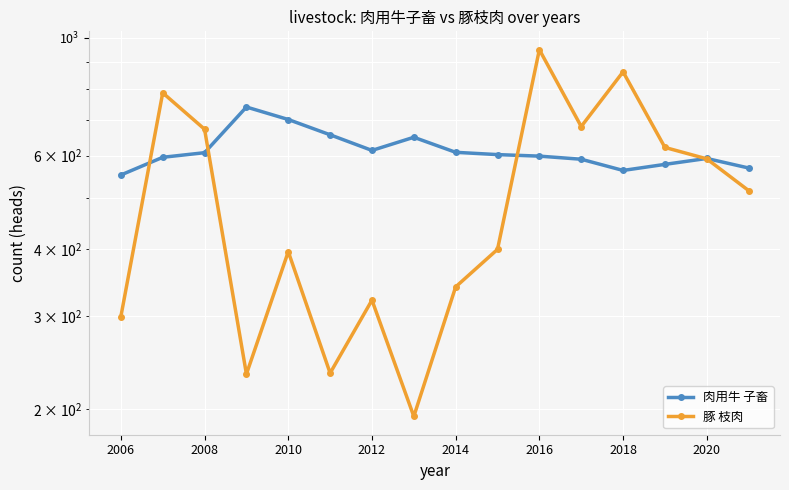

What is the difference between the highest and lowest values at 2016?

351